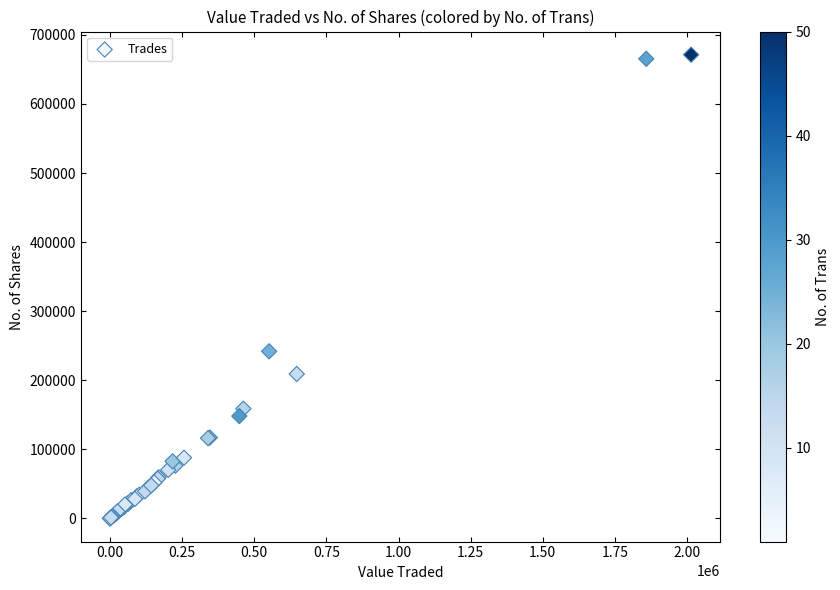

What Y value in the scatter plot is closest to 335643?

241903